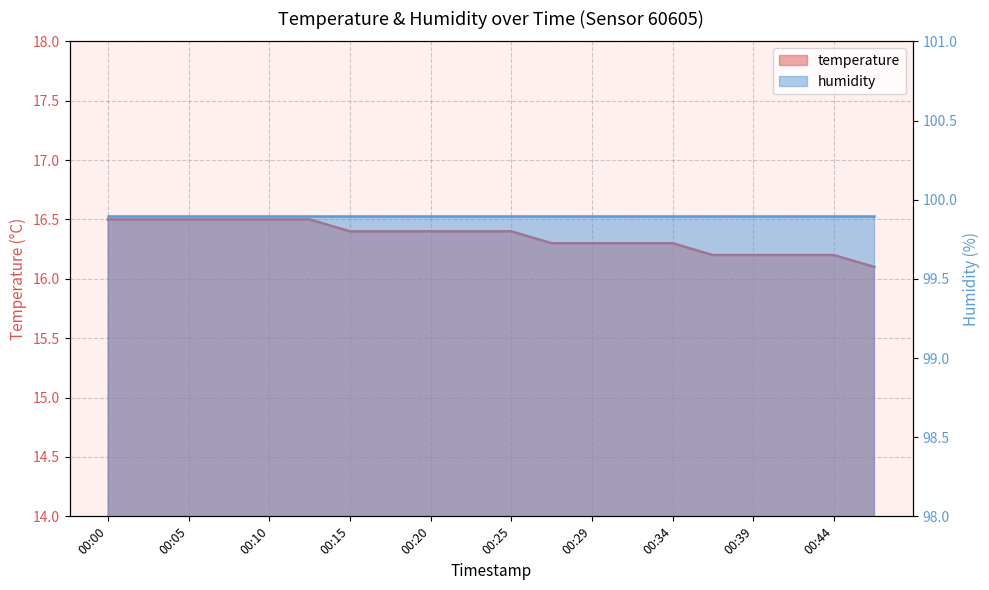

Is it true that the value at 00:00 is 26.1?

False